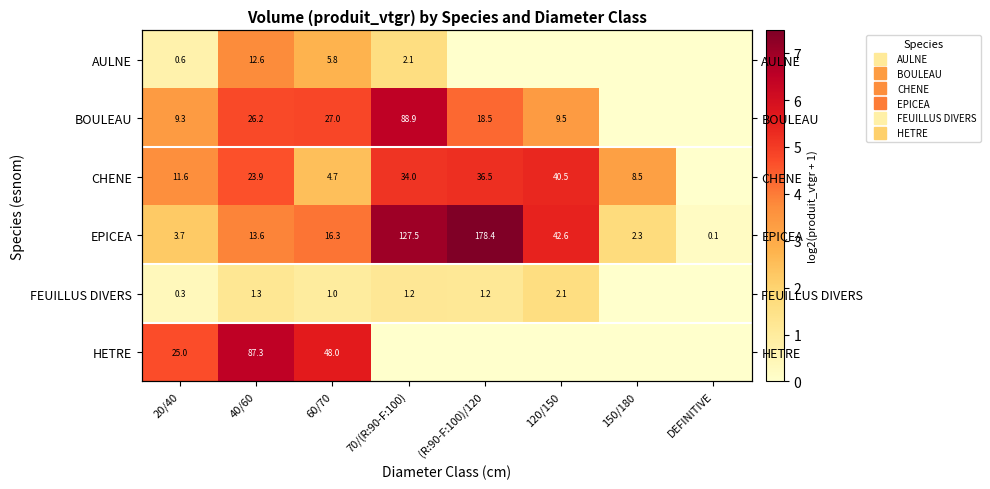

Which has a higher value, 70/(R:90-F:100) or 40/60?

40/60